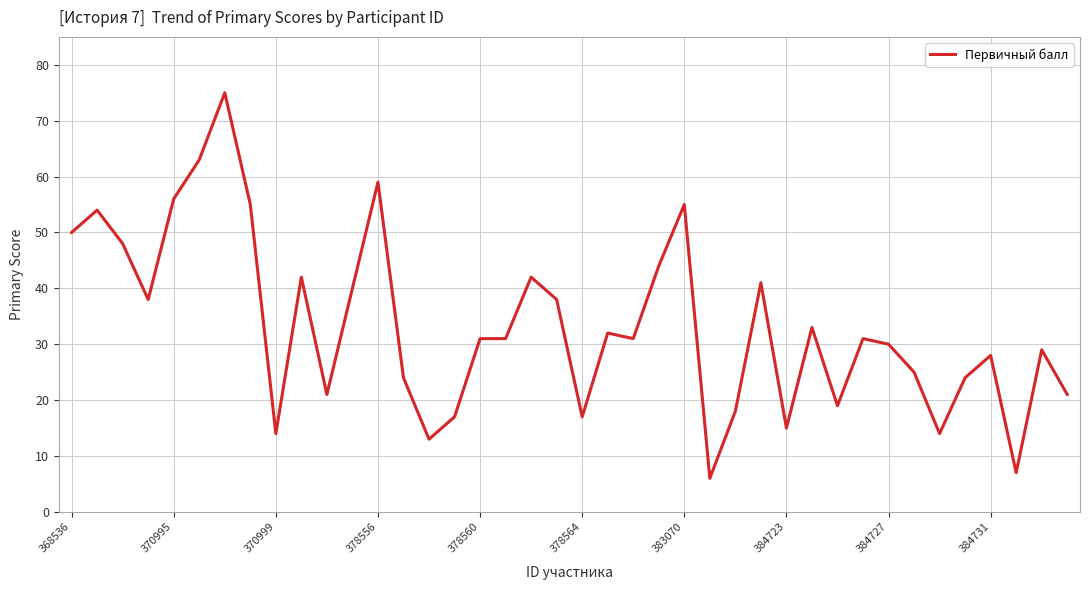

True or false: the data has more than 2 interior local peaks.

True